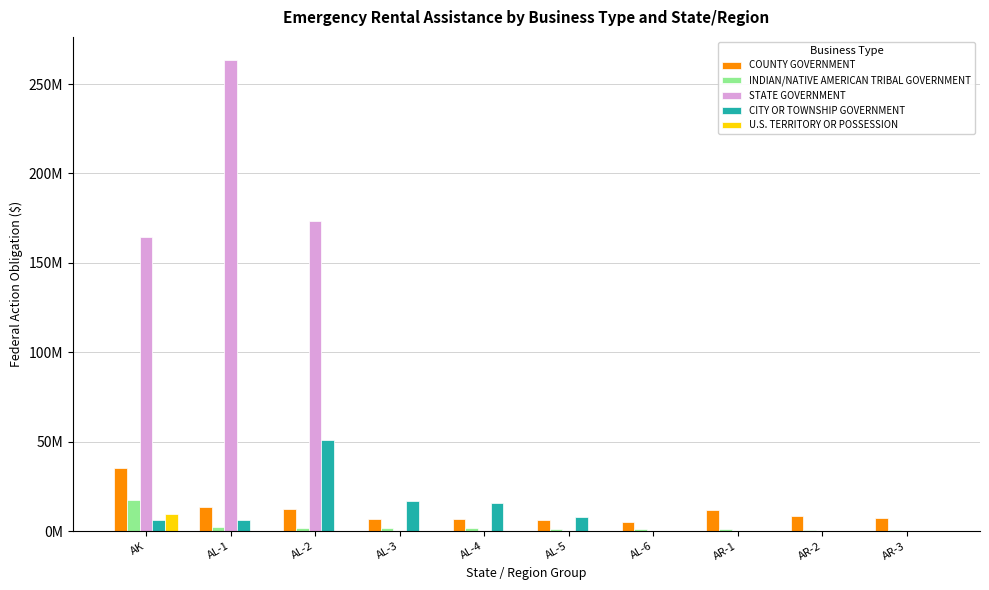

At which label does COUNTY GOVERNMENT reach its peak?

AK